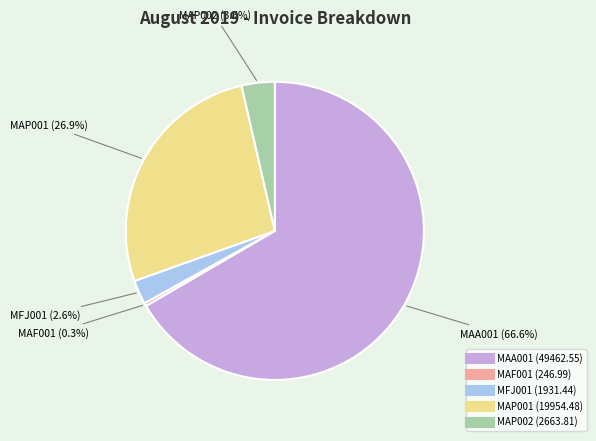

What percentage is the MAA001 slice, to the nearest percent?

67%